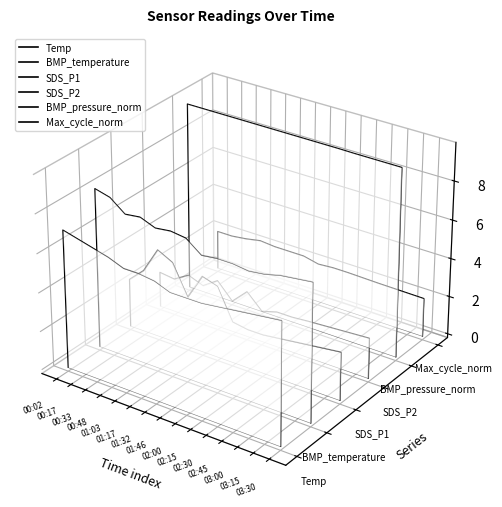

Between 02:15 and 01:46, which is larger?

01:46